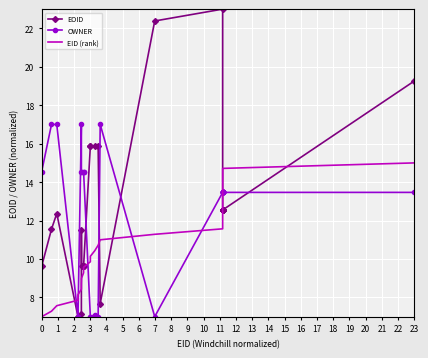

What is the smallest value displayed?

7.0